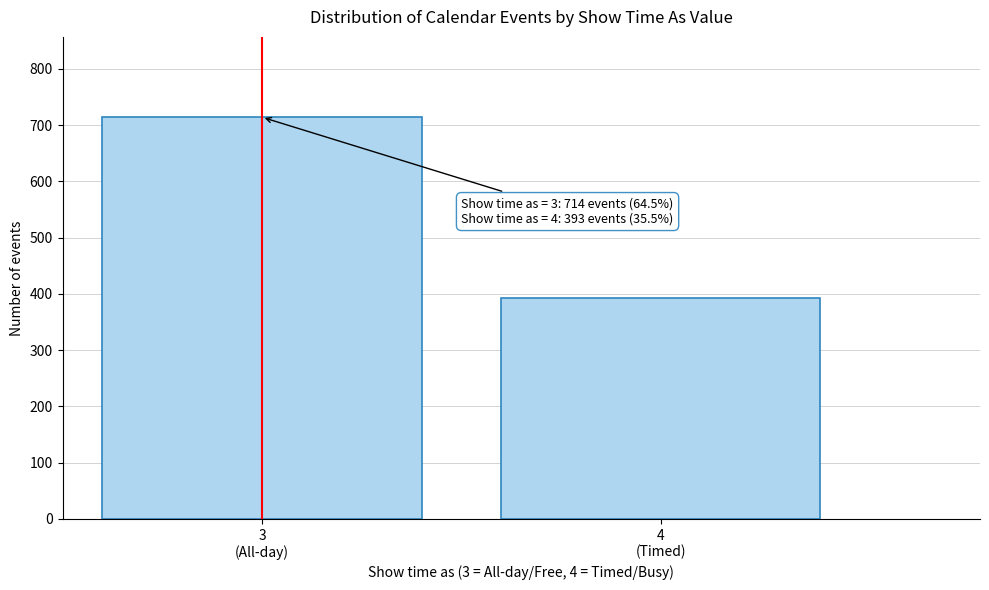

Reading left to right, what are all the values shown in this chart?

714	393